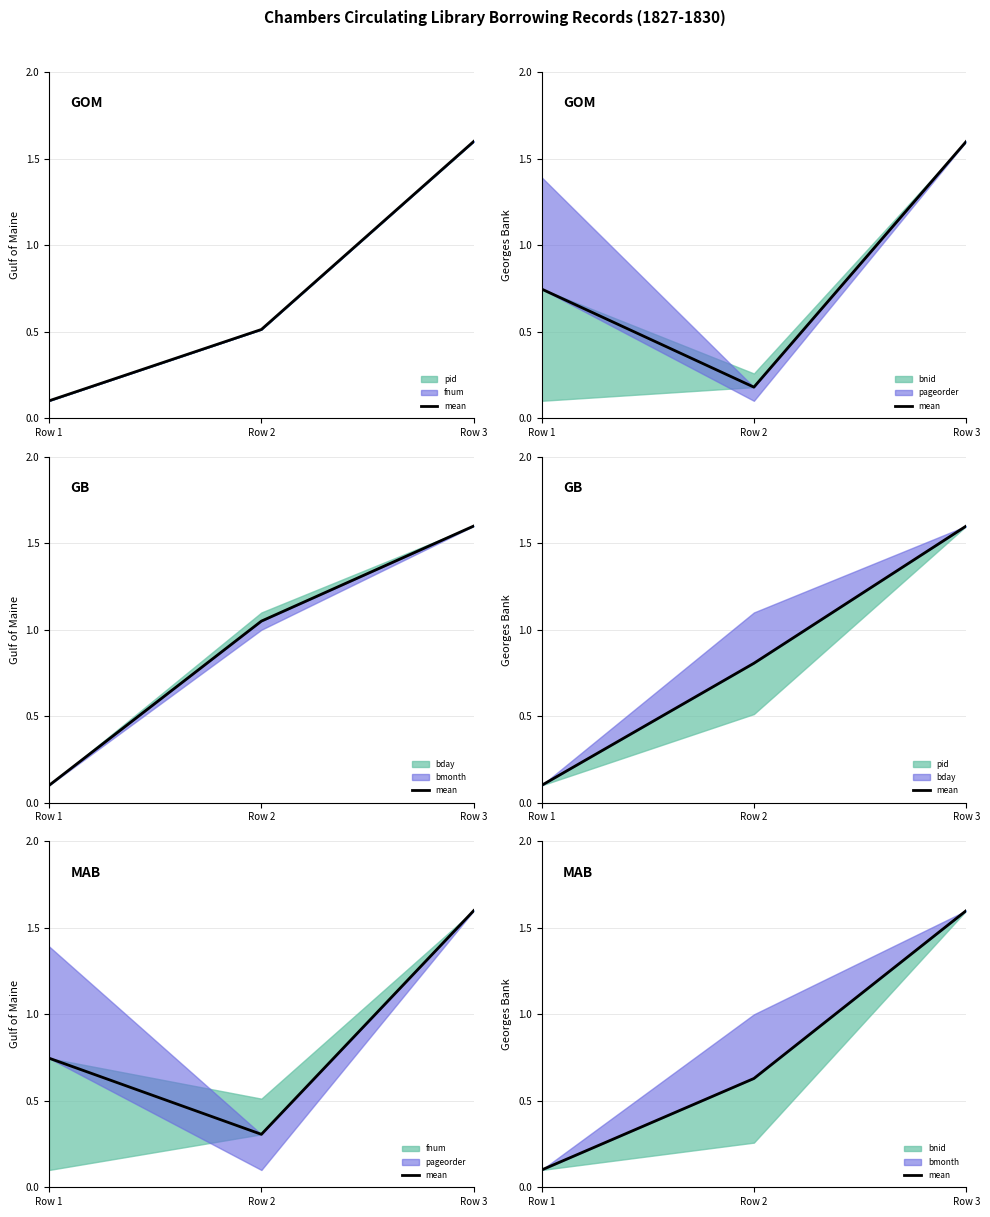

At which category does the chart reach its peak across all series?

Row 3